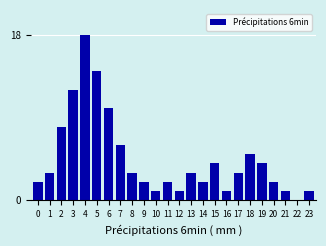

Reading left to right, what are all the values shown in this chart?

0=2	1=3	2=8	3=12	4=18	5=14	6=10	7=6	8=3	9=2	10=1	11=2	12=1	13=3	14=2	15=4	16=1	17=3	18=5	19=4	20=2	21=1	22=0	23=1